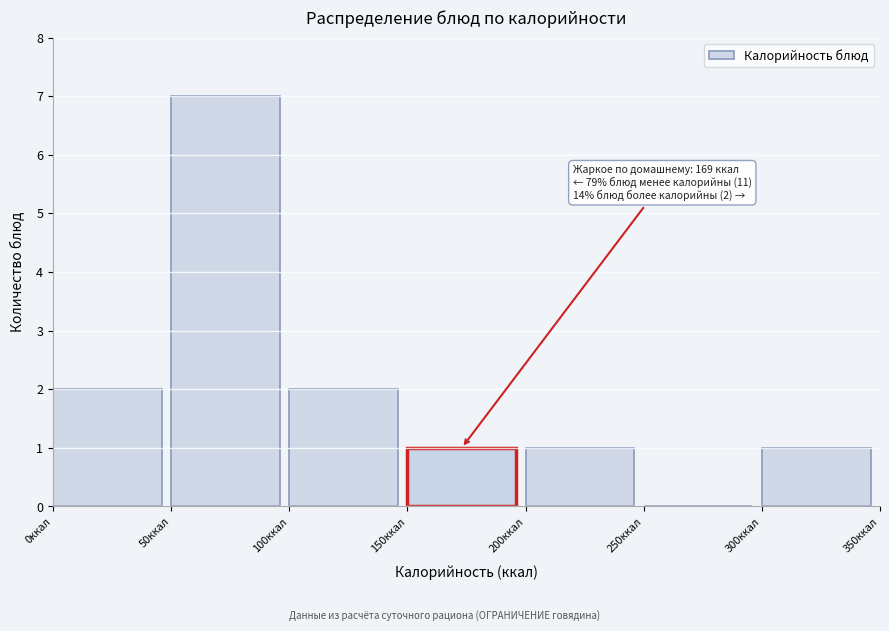

Over which range of the x-axis is the bar tallest?

50 to 100